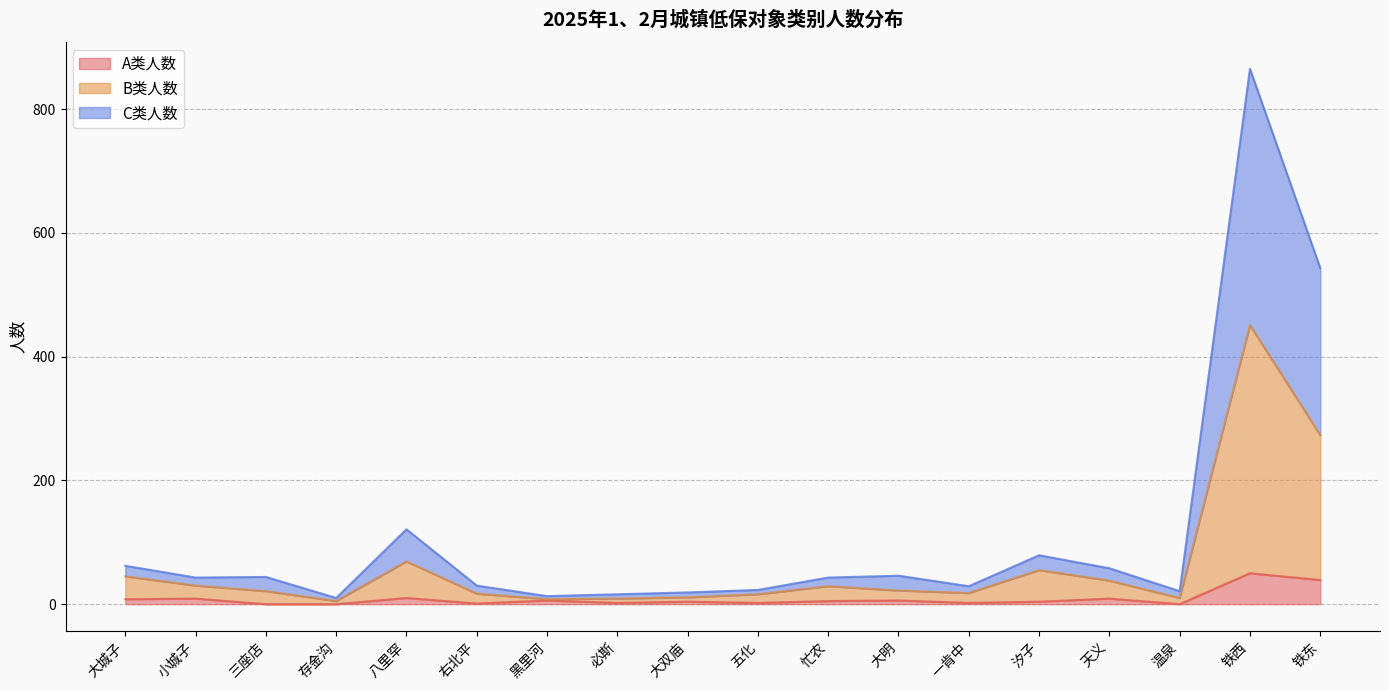

The A类人数 series shows 10 at 八里罕. True or false?

True